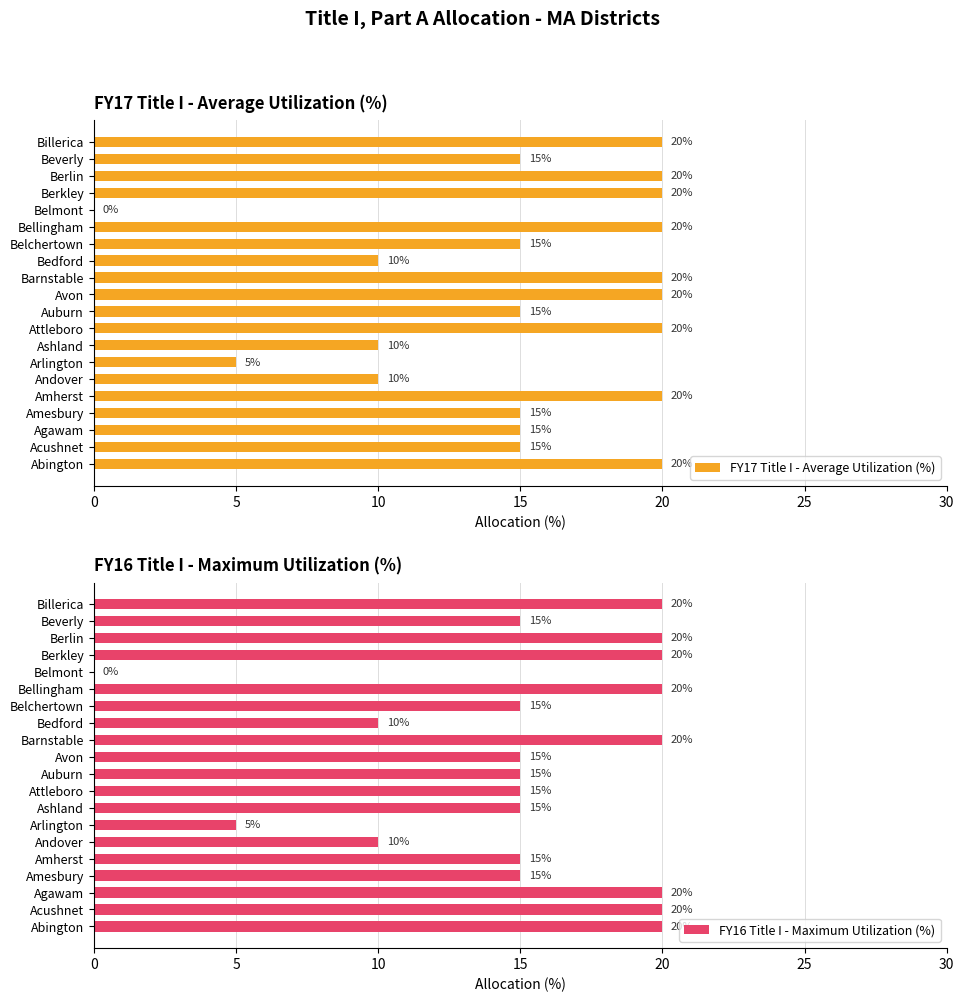

What are all the series names shown in the legend?

FY17 Title I - Average Utilization (%), FY16 Title I - Maximum Utilization (%)